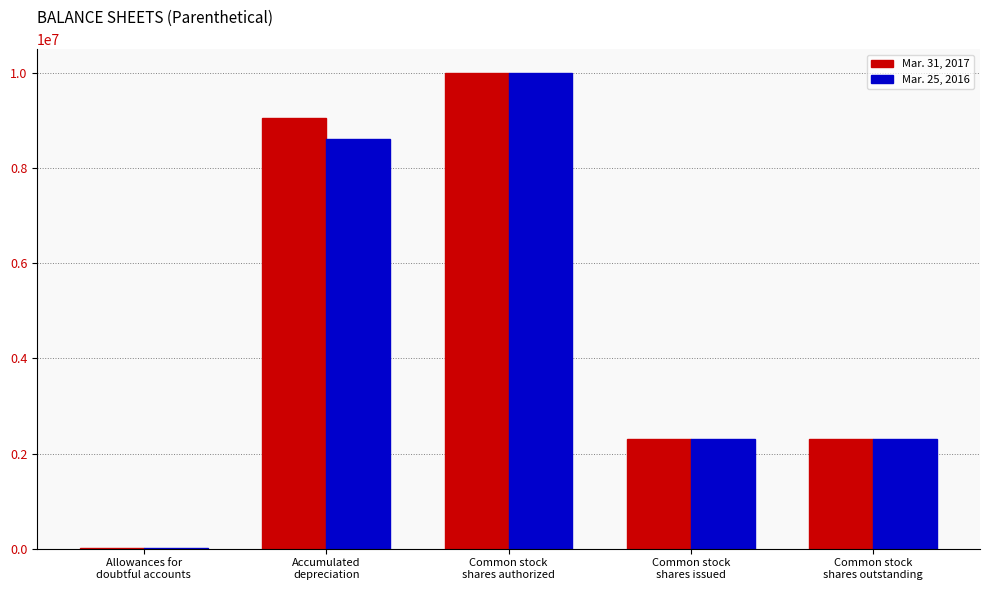

What is the maximum value shown in the chart?

10000000